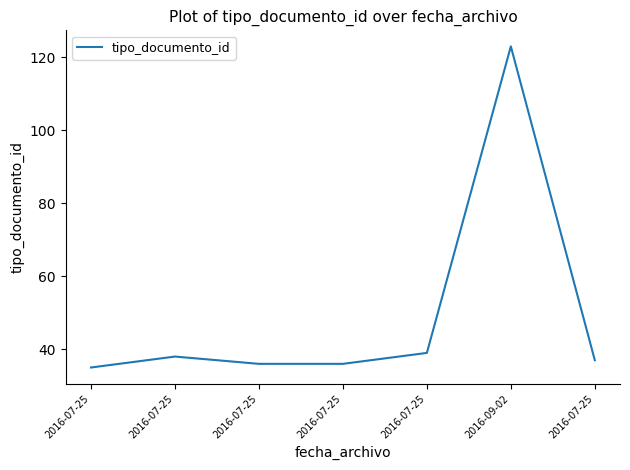

What is the label of the 4th point from the left?

2016-07-25